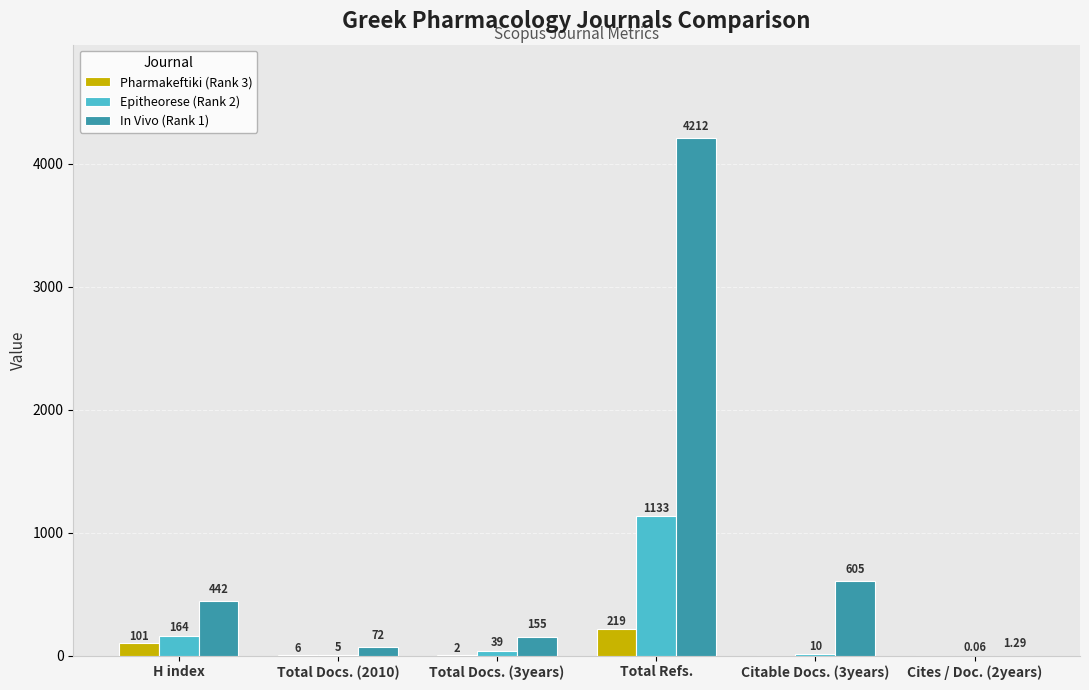

At which label does Epitheorese (Rank 2) first exceed 39?

H index